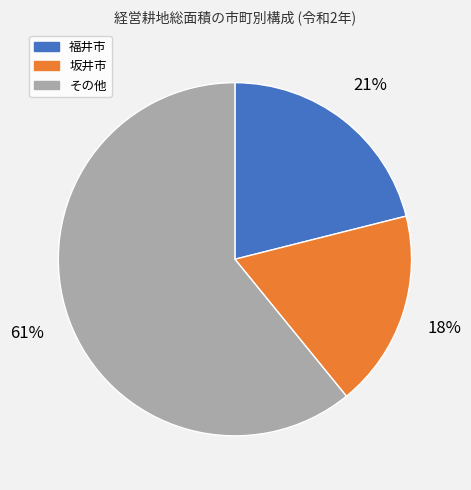

How many segments does this pie chart have?

3